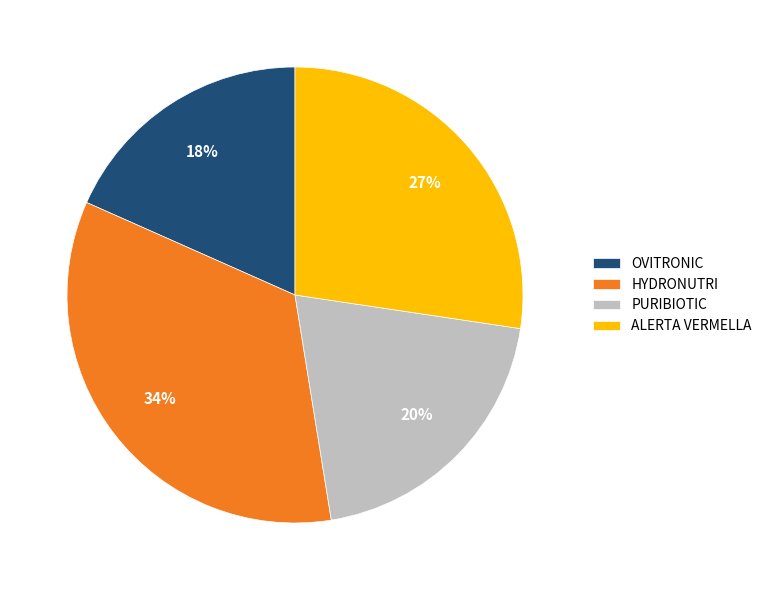

Is it true that HYDRONUTRI is 46% of the pie?

False